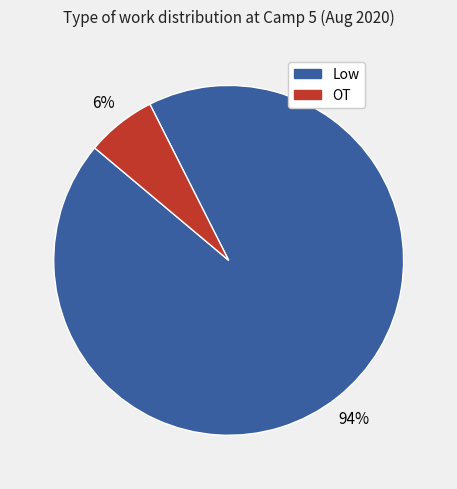

Which slice represents more than half of the pie?

Low